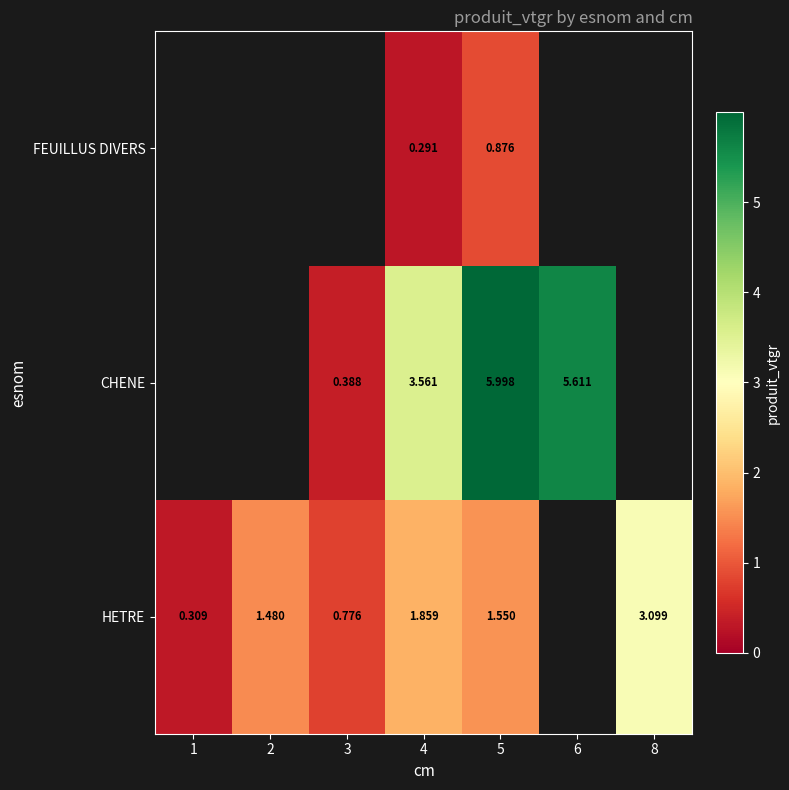

Between 4 and 5, which series saw the biggest shift?

CHENE